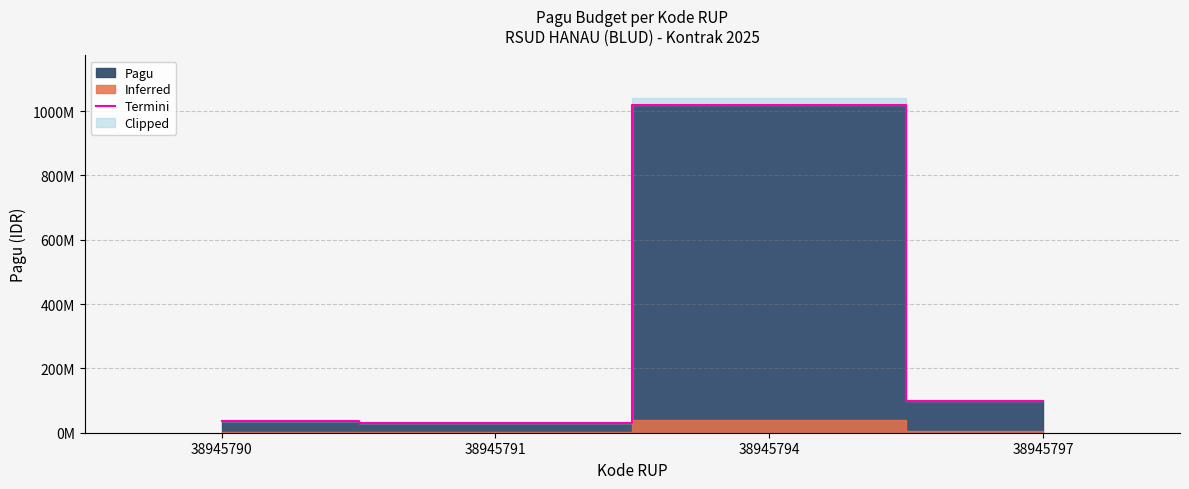

Reading left to right, transcribe all the data shown in this chart.

36000000	30000000	1020000000	100000000